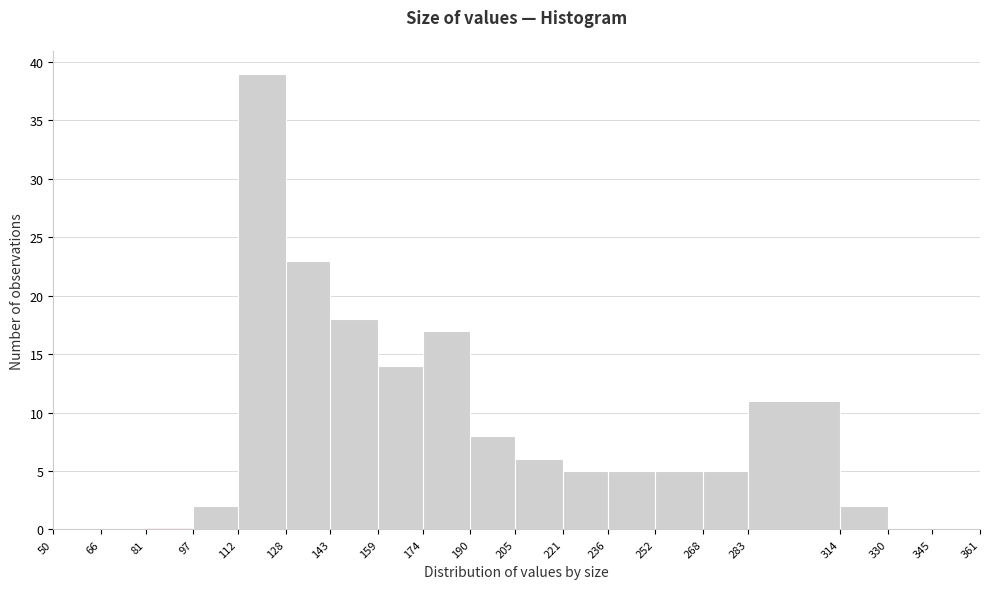

How tall is the bar that spans 190 to 205 on the x-axis? The values are not printed on the chart, so give them approximately, as read against the axis.

8